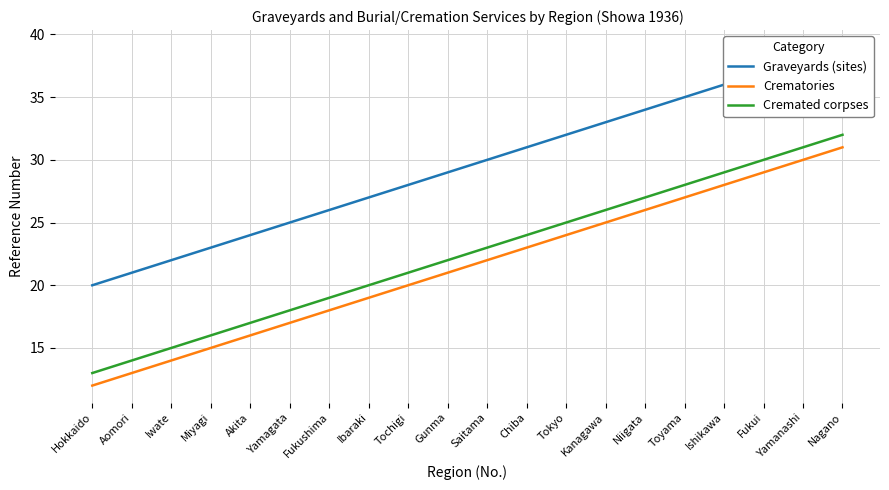

What is the total value across all series at Nagano?

102